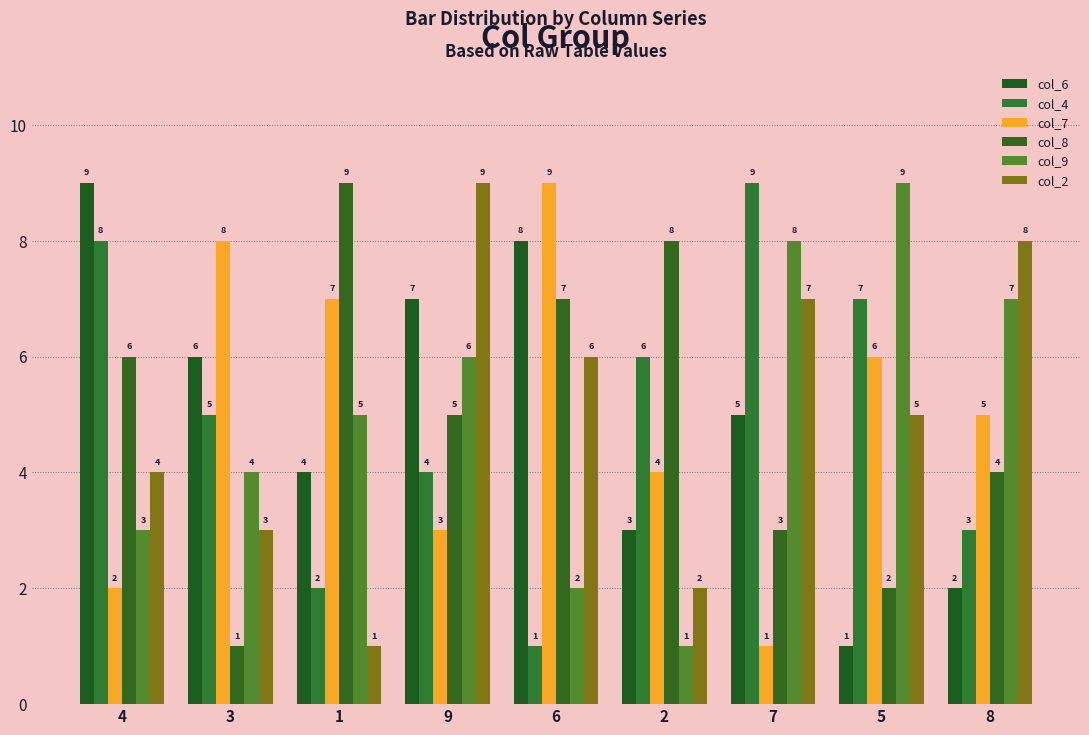

Which series has the largest total across all categories?

col_6